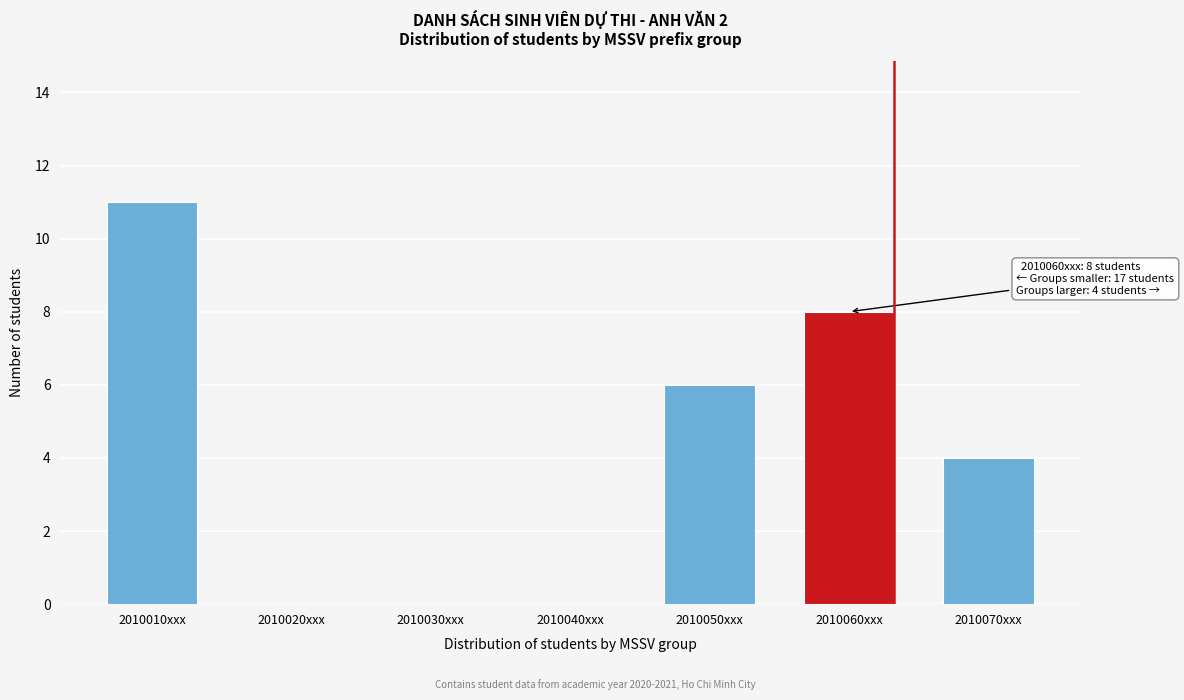

Reading right to left, transcribe all the data shown in this chart.

2010070xxx=4	2010060xxx=8	2010050xxx=6	2010040xxx=0	2010030xxx=0	2010020xxx=0	2010010xxx=11